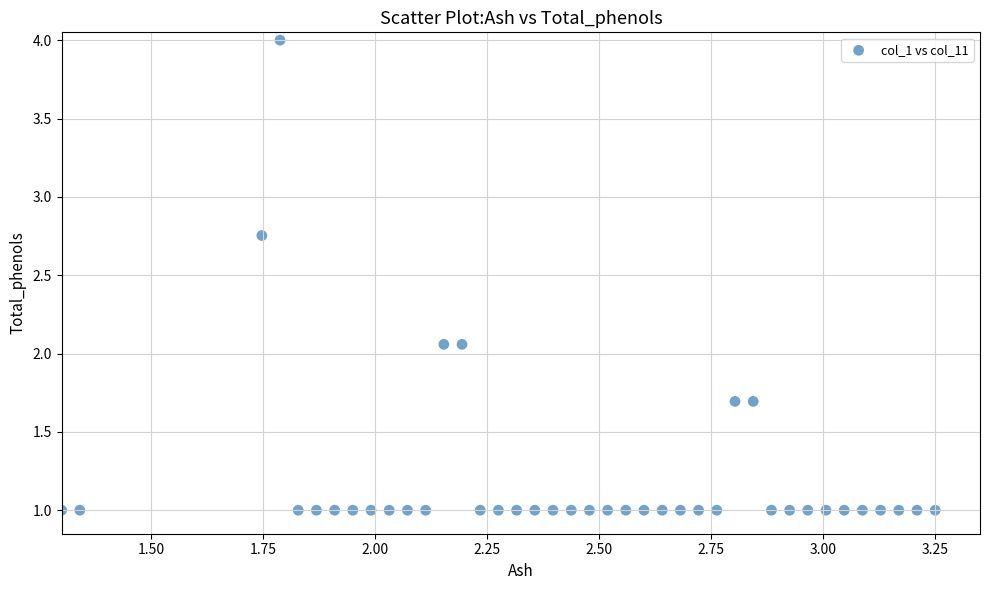

What is the range of Y values (max minus min)?

3.0